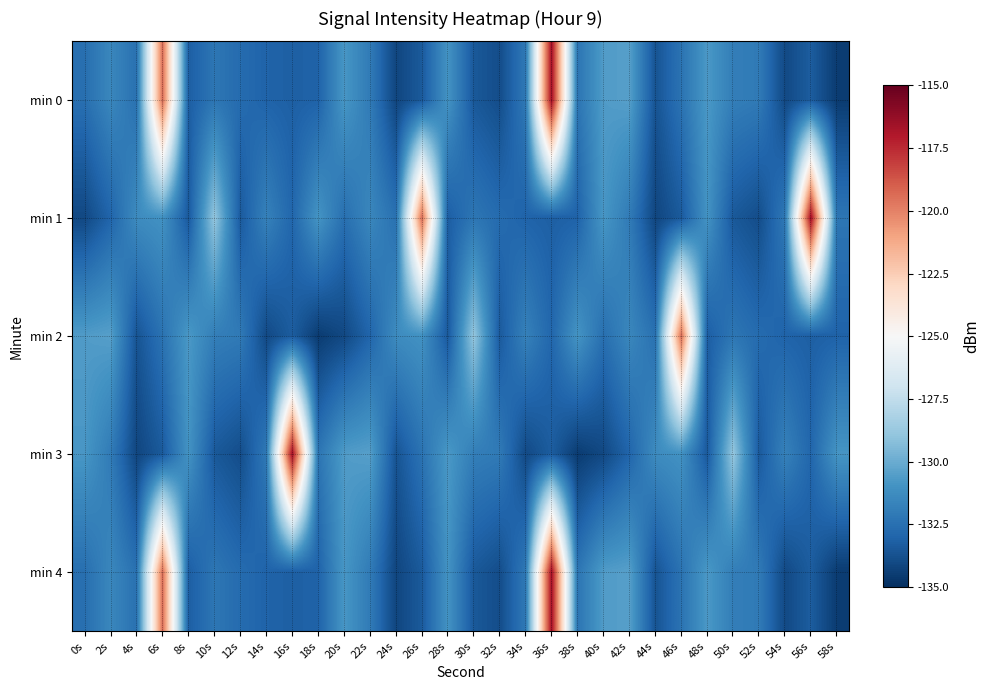

What is the spread (max minus min) of values at 8s?

2.7